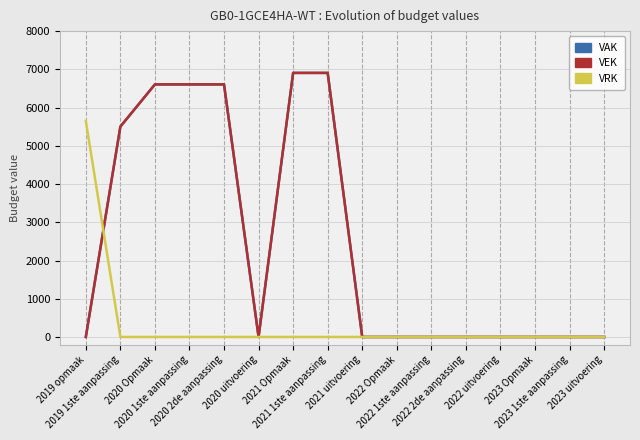

Does the chart display data point markers on the line(s)?

No